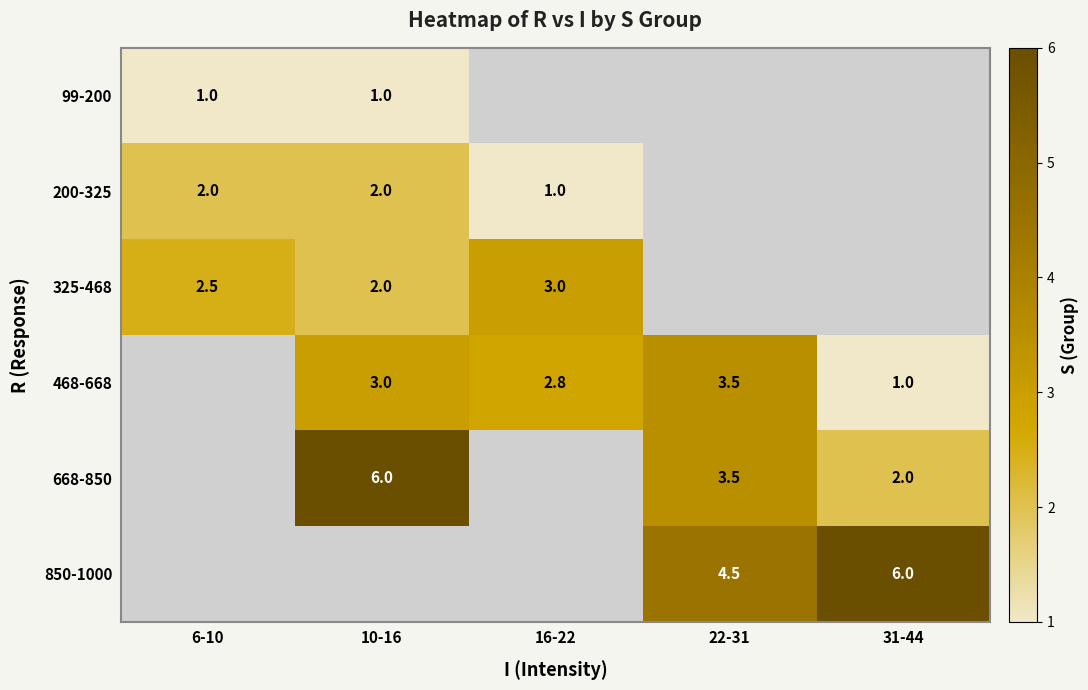

True or false: 200-325 has a value of 1.0 at 16-22.

True